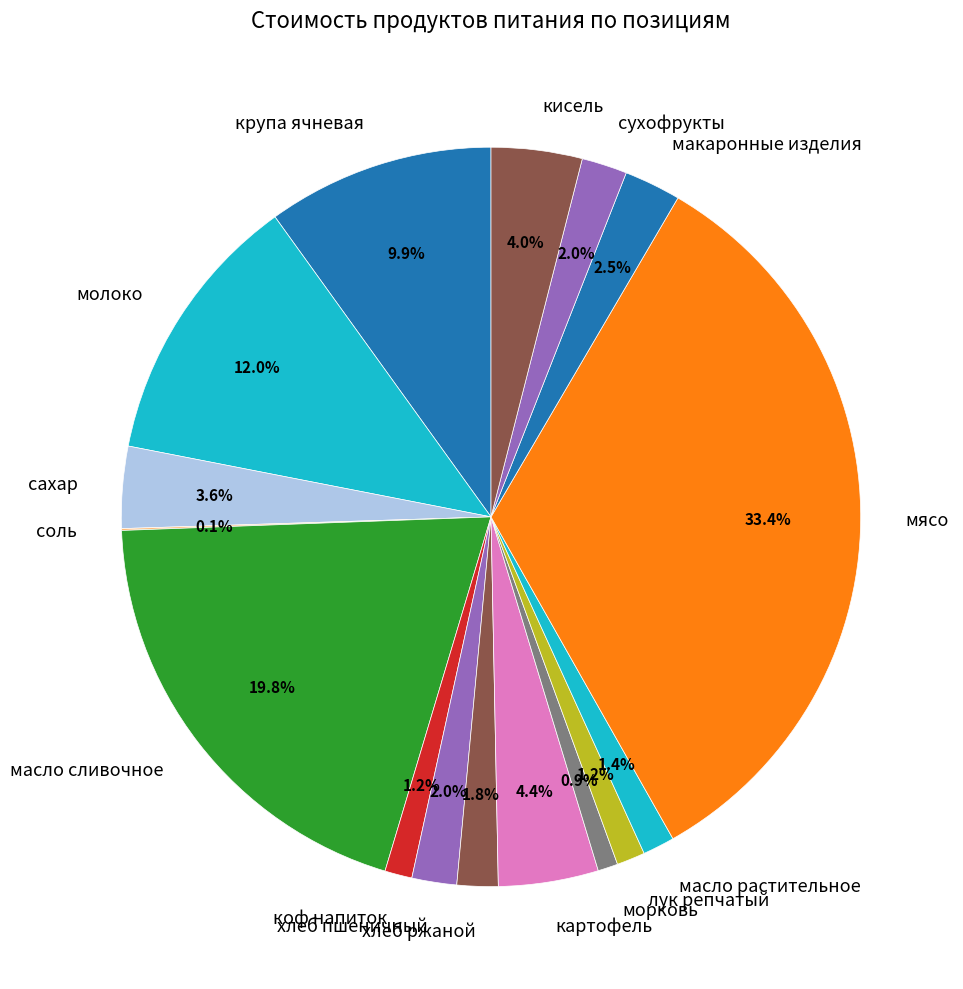

What is the total percentage of молоко and лук репчатый?

13.2%